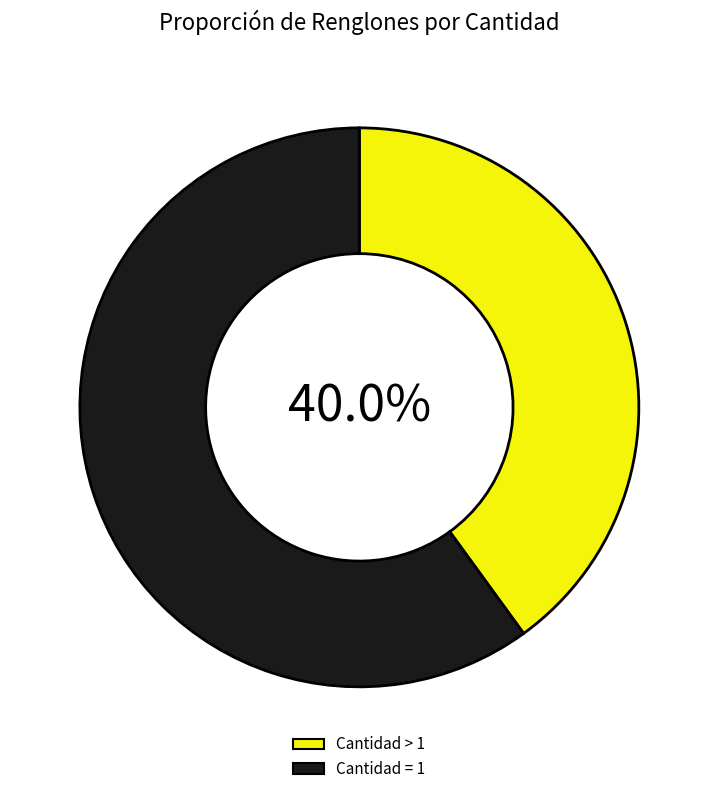

Count the number of slices in the pie.

2